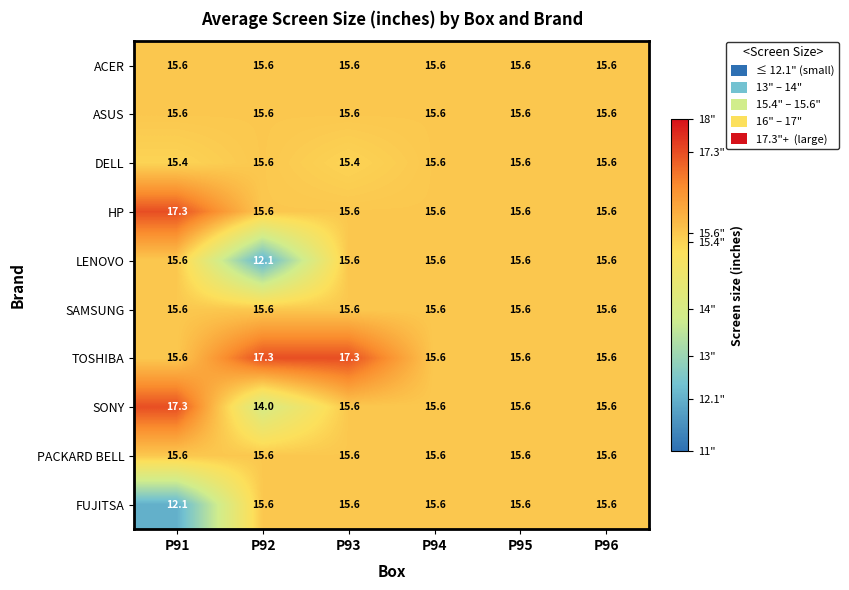

The LENOVO series shows 15.6 at P94. True or false?

True